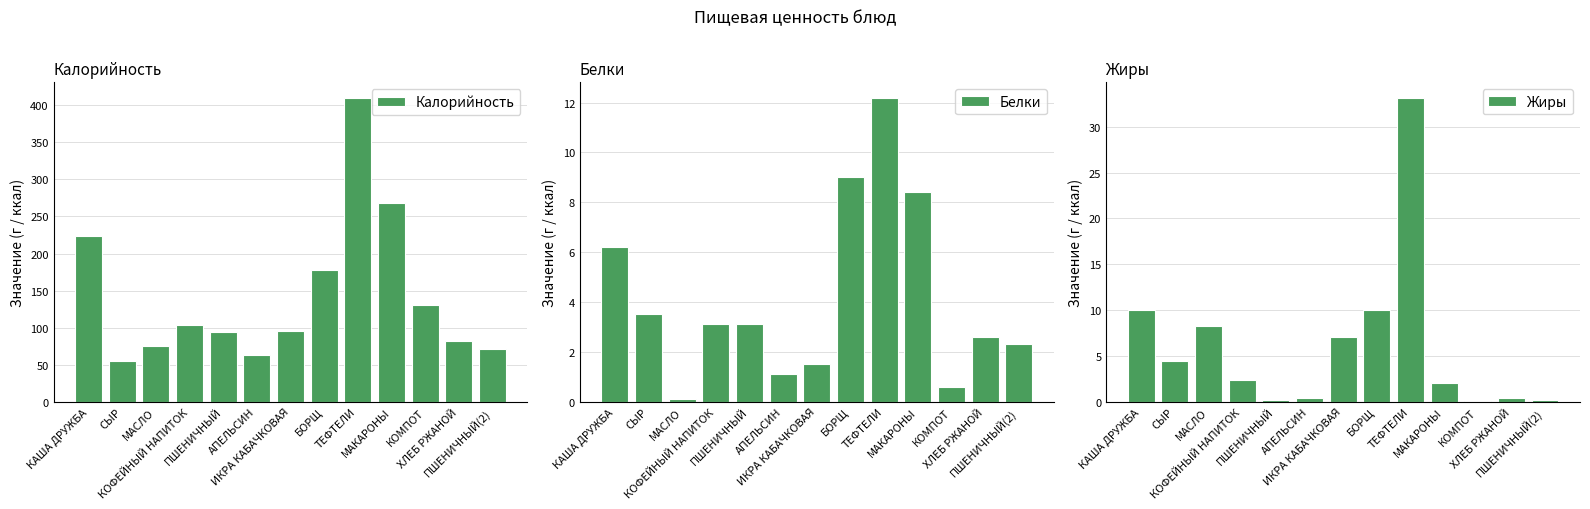

What is the total value across all series at КОФЕЙНЫЙ НАПИТОК?

109.0